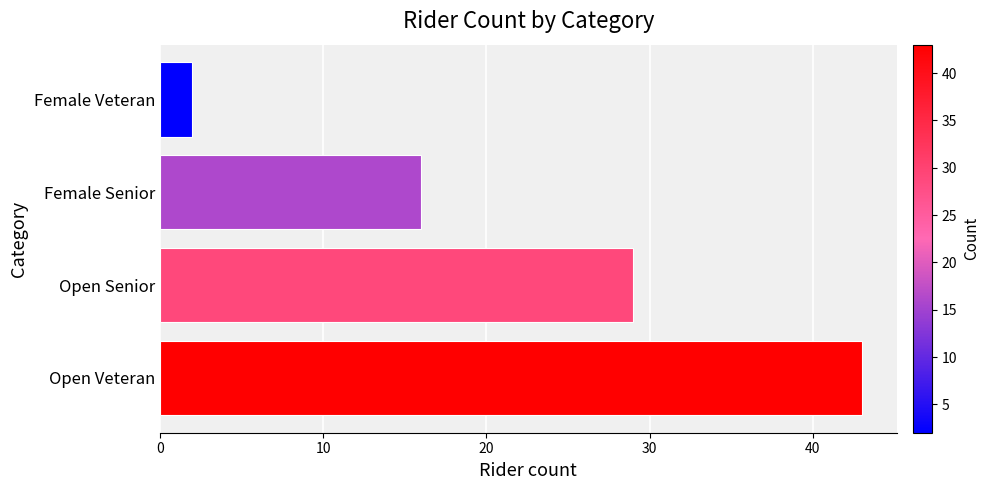

What is the change in value from Open Senior to Female Senior?

-13